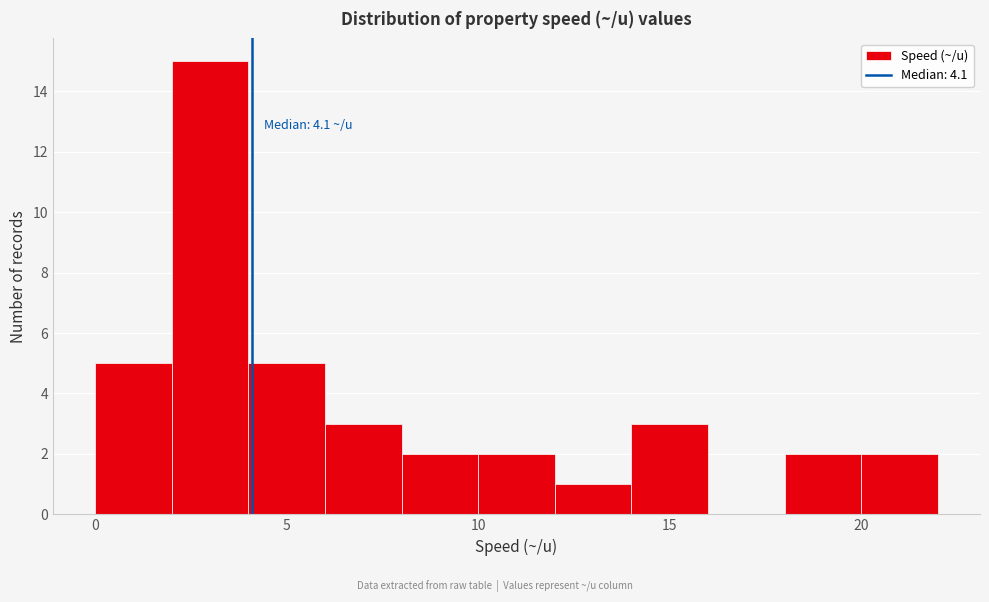

Which range on the x-axis has the tallest bar?

2 to 4